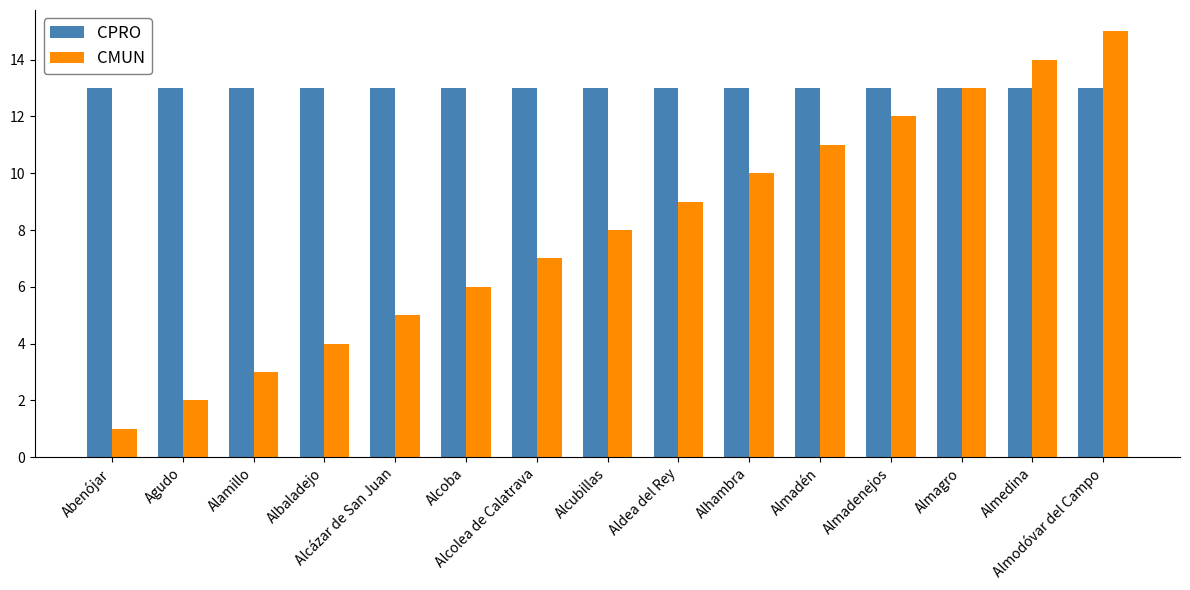

What is the highest value of the CPRO series?

13